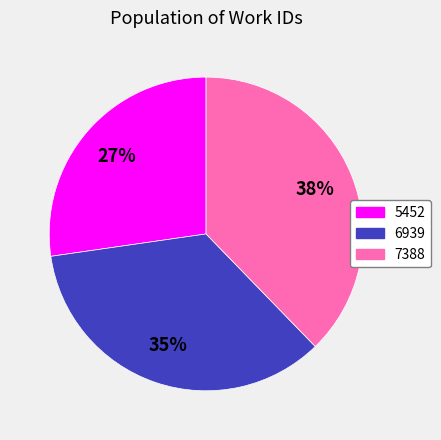

Do 6939 and 7388 together represent more than half of the pie?

Yes